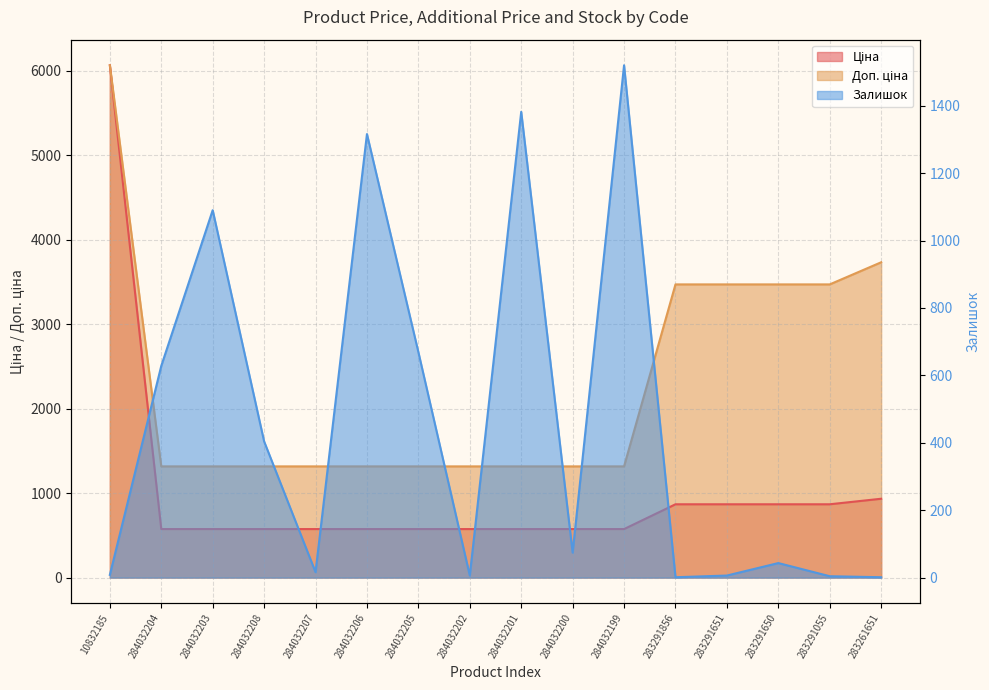

What value does the Доп. ціна series have at 283291856?

3472.1